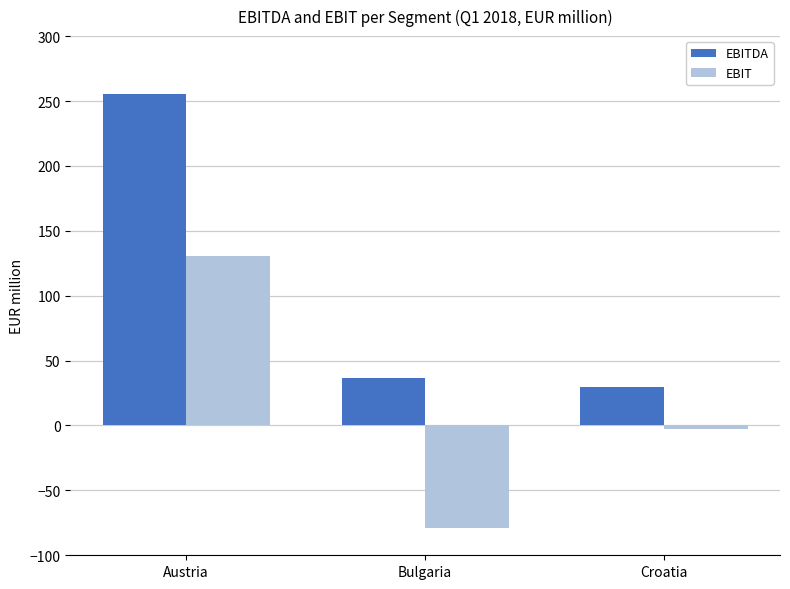

What is the average value of the EBIT series?

16.4